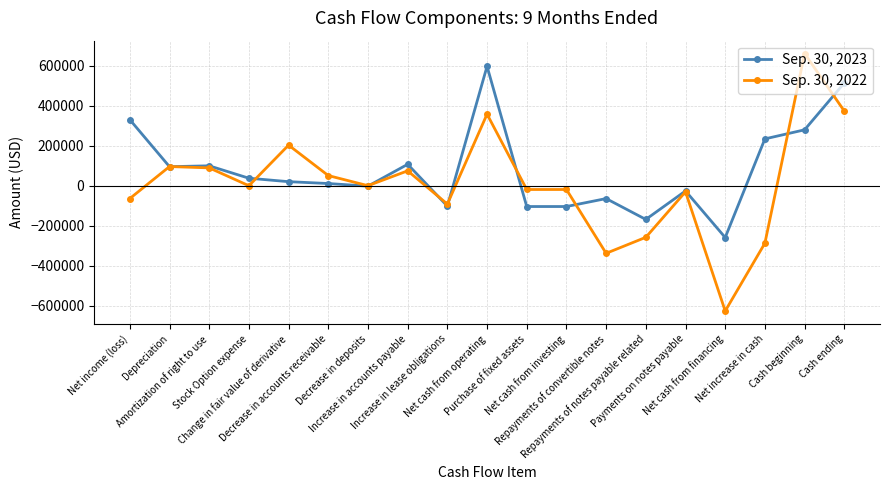

At which label does Sep. 30, 2023 first exceed 20320?

Net income (loss)